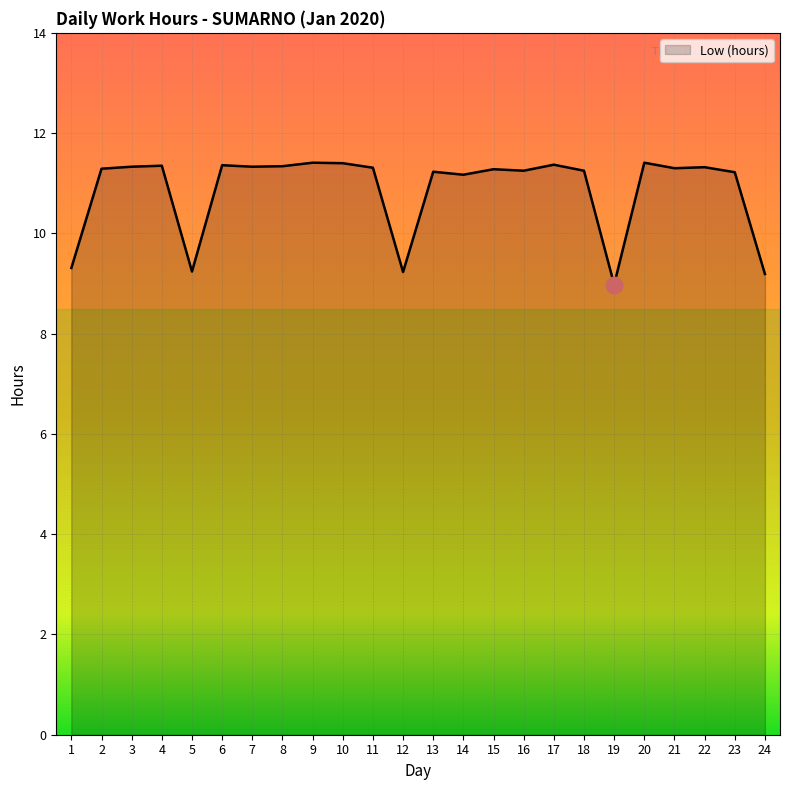

What is the average value?

10.9